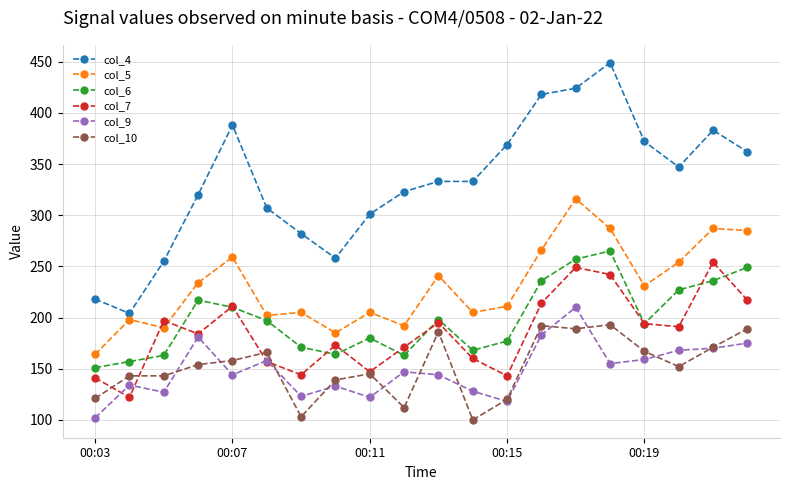

What is the maximum value for col_10?

193